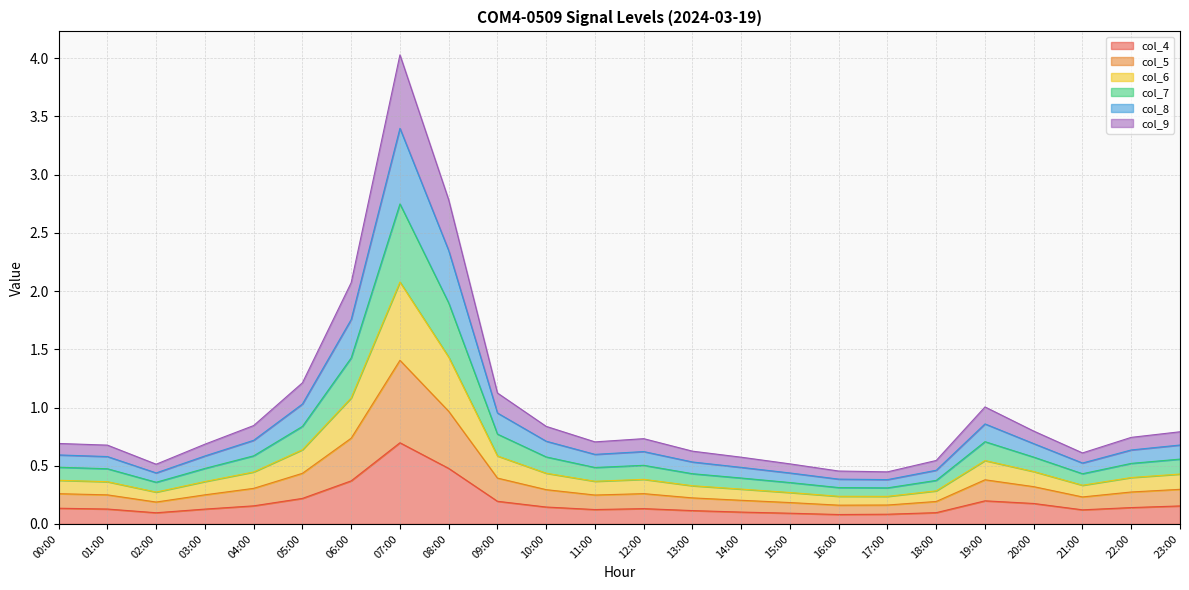

True or false: col_5 has more than 1 interior local peaks.

True